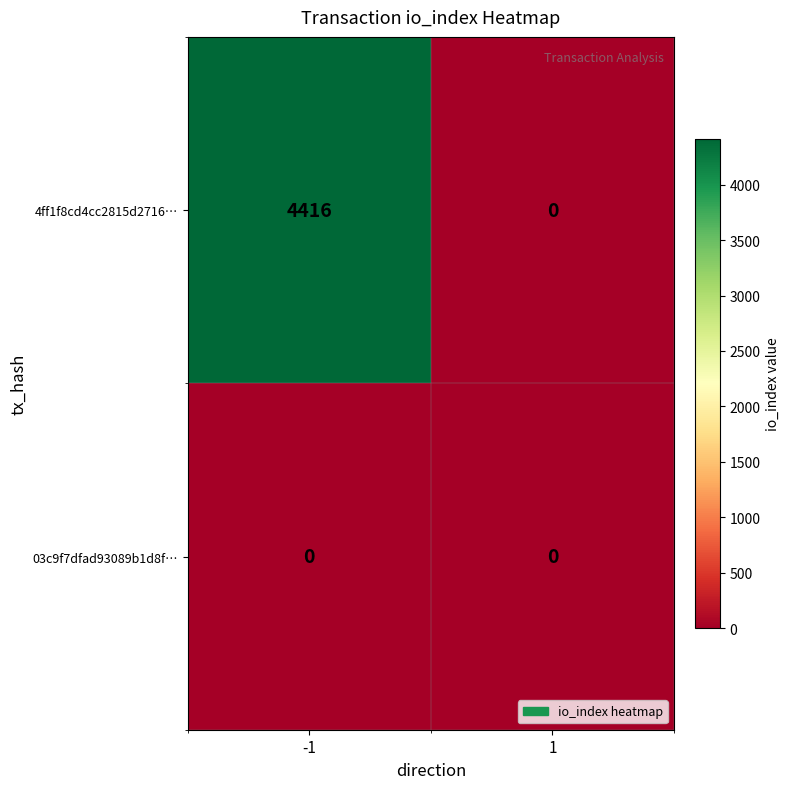

What is the approximate value of 4ff1f8cd4cc2815d2716… at -1, to the nearest 50?

4400